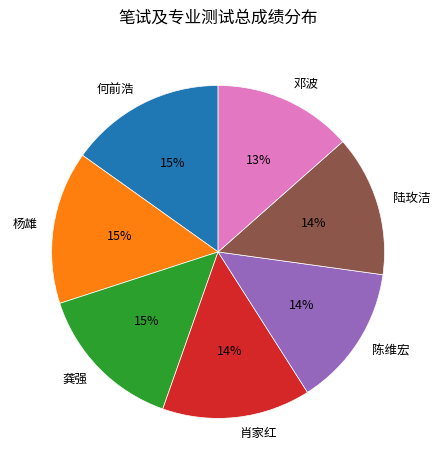

Is the sum of 龚强 and 陈维宏 greater than half?

No